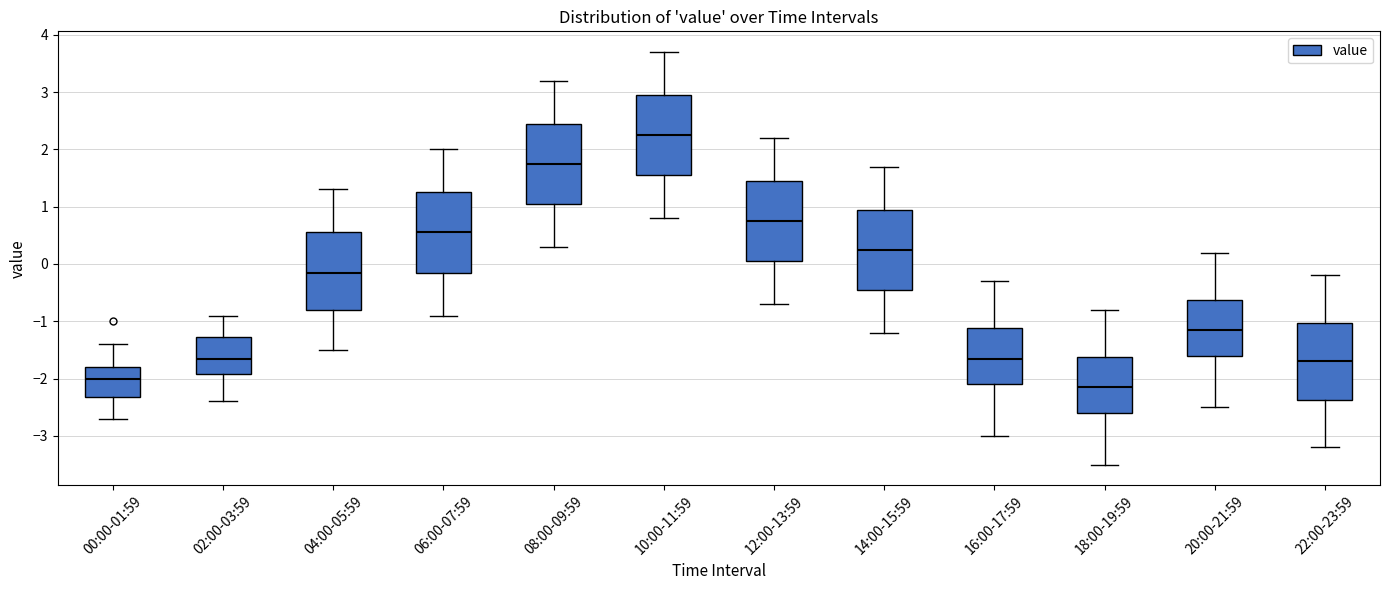

Reading left to right, transcribe this box plot: for each box, give where its median line is, the range the box spans, and where its two whiskers end, as read against the y-axis. The values are not printed on the chart, so give them approximately, as read against the axis.

00:00-01:59: median -2.0, box -2.3 to -1.8, whiskers -2.7 to -1.4
02:00-03:59: median -1.6, box -1.9 to -1.3, whiskers -2.4 to -0.9
04:00-05:59: median -0.1, box -0.8 to 0.6, whiskers -1.5 to 1.3
06:00-07:59: median 0.6, box -0.1 to 1.3, whiskers -0.9 to 2.0
08:00-09:59: median 1.8, box 1.1 to 2.5, whiskers 0.3 to 3.2
10:00-11:59: median 2.3, box 1.6 to 3.0, whiskers 0.8 to 3.7
12:00-13:59: median 0.8, box 0.1 to 1.5, whiskers -0.7 to 2.2
14:00-15:59: median 0.3, box -0.4 to 1.0, whiskers -1.2 to 1.7
16:00-17:59: median -1.6, box -2.1 to -1.1, whiskers -3.0 to -0.3
18:00-19:59: median -2.1, box -2.6 to -1.6, whiskers -3.5 to -0.8
20:00-21:59: median -1.1, box -1.6 to -0.6, whiskers -2.5 to 0.2
22:00-23:59: median -1.7, box -2.4 to -1.0, whiskers -3.2 to -0.2